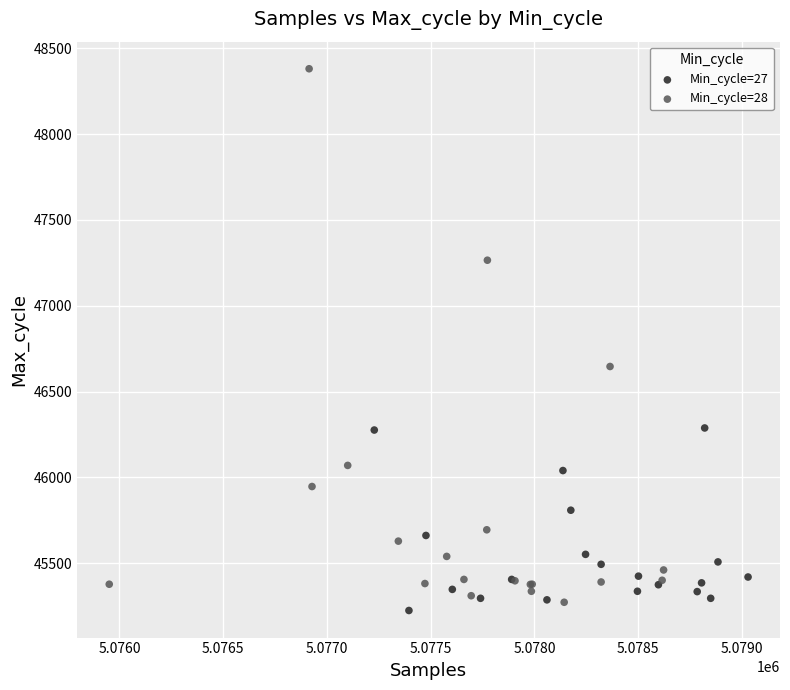

Which series contains the highest Y value?

Min_cycle=28